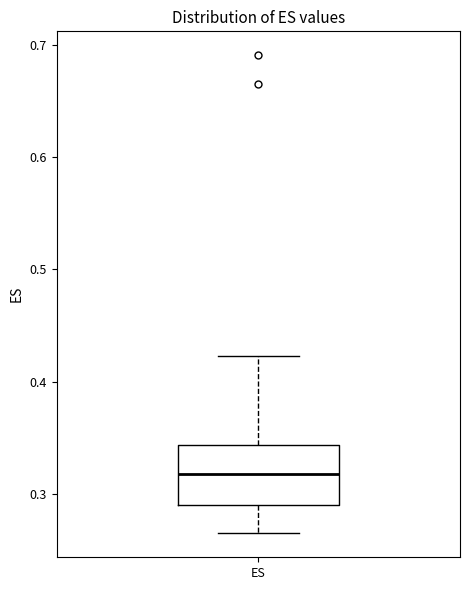

Transcribe this box plot: give where the median line is, the range the box spans, and where the two whiskers end, as read against the y-axis. The values are not printed on the chart, so give them approximately, as read against the axis.

median 0.32, box 0.29 to 0.34, whiskers 0.26 to 0.42